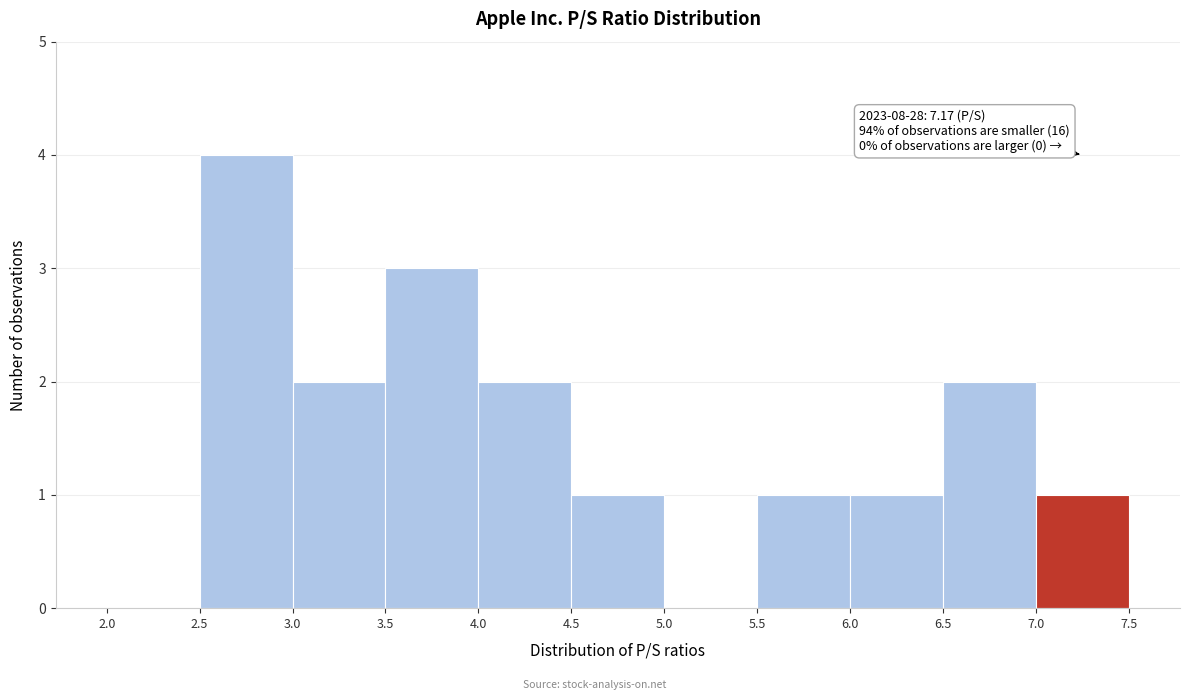

Which range on the x-axis has the tallest bar?

2.5 to 3.0